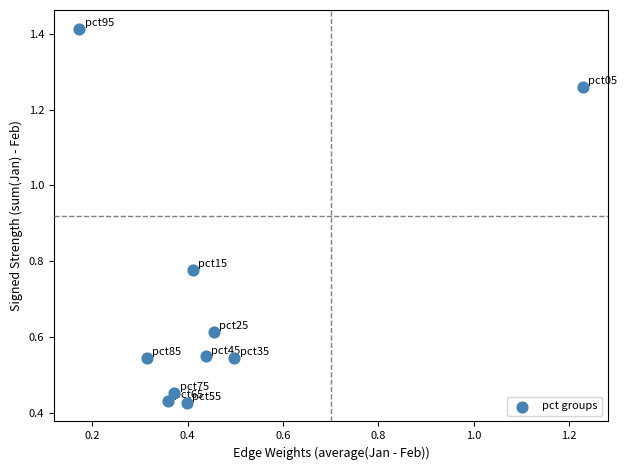

What is the average Y value?

0.7